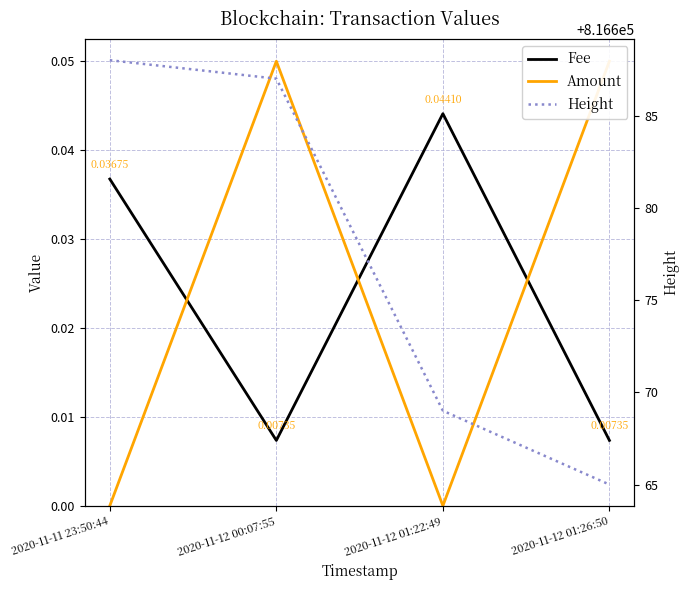

Is it true that Amount equals 0.1 at 2020-11-12 01:26:50?

True